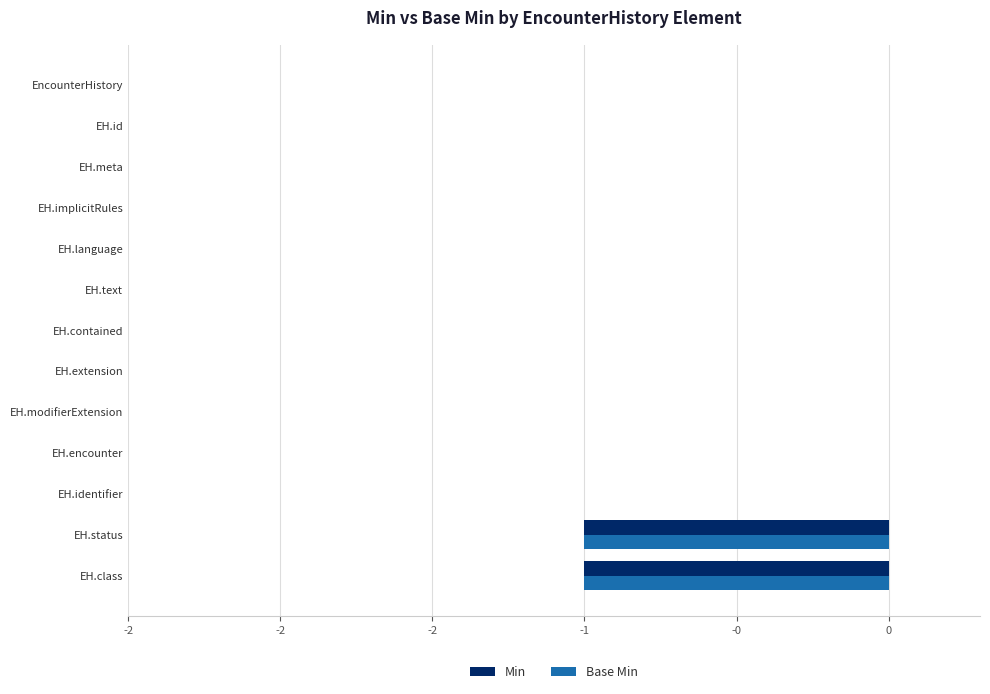

What are all the series names shown in the legend?

Min, Base Min